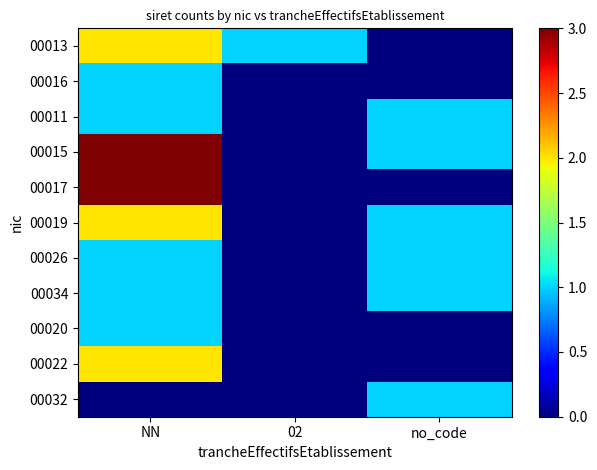

What is the total value across all series at 02?

1